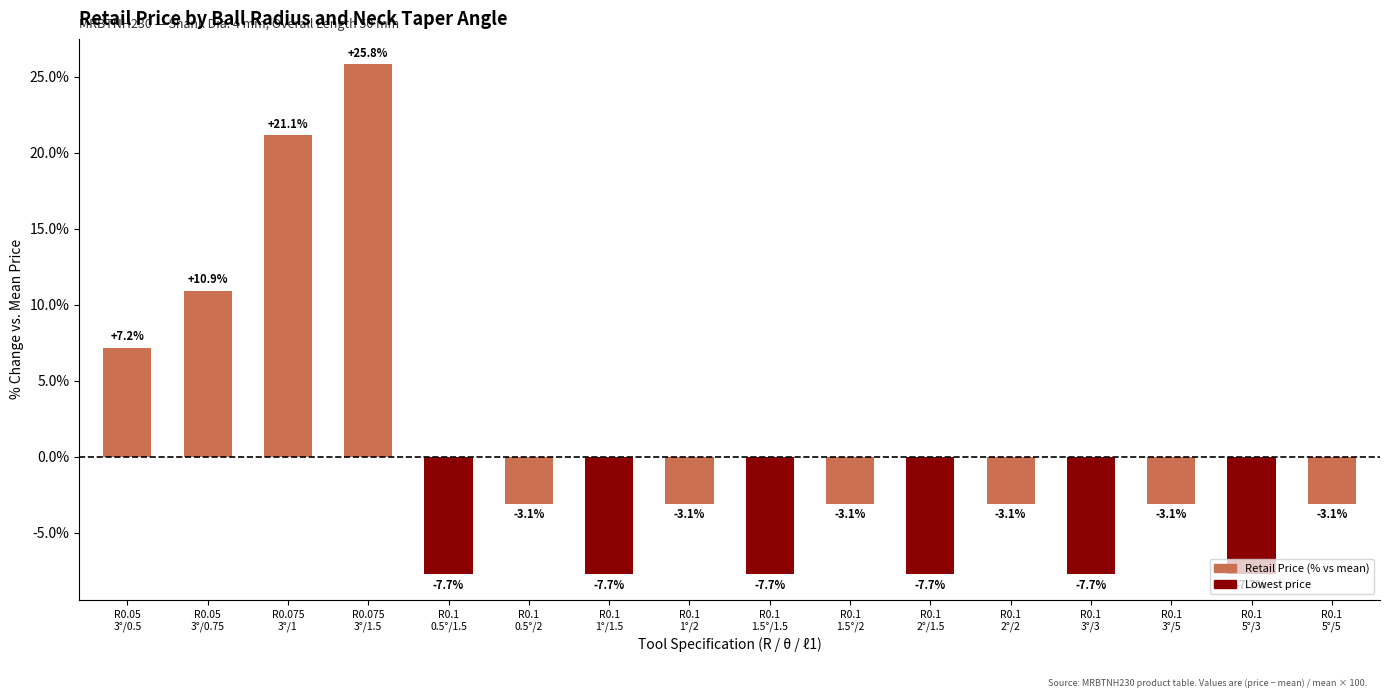

What is the value of the 15th bar from the left?

-7.7